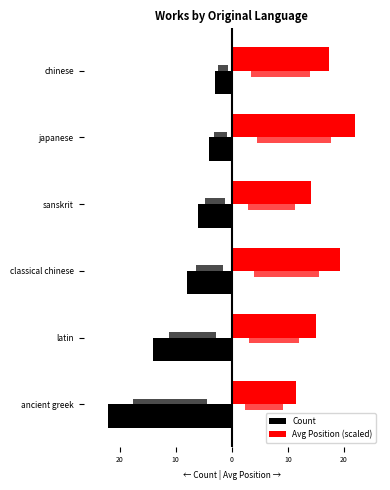

At how many categories does at least one series exceed -11?

6